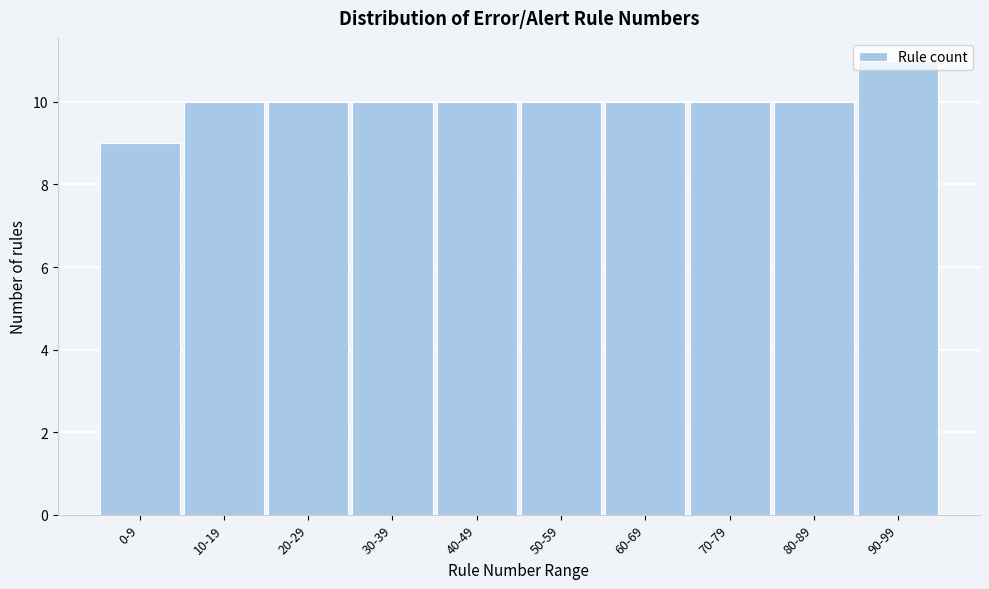

What is the sum of all values?

100